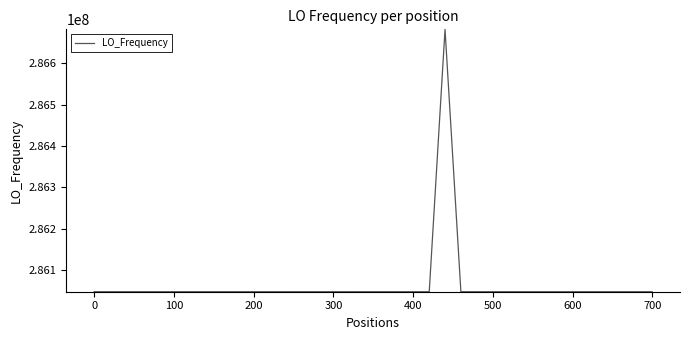

What is the maximum value shown in the chart?

286682706.6